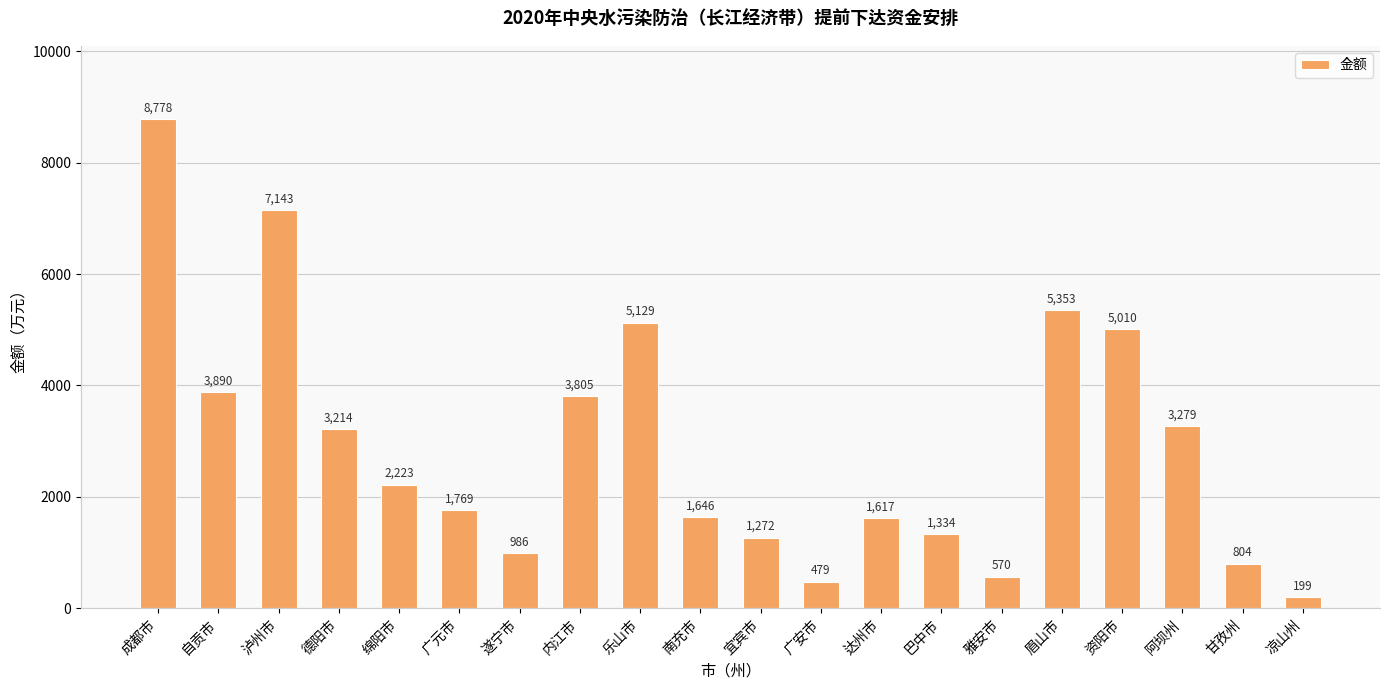

What is the label of the 1st bar from the left?

成都市